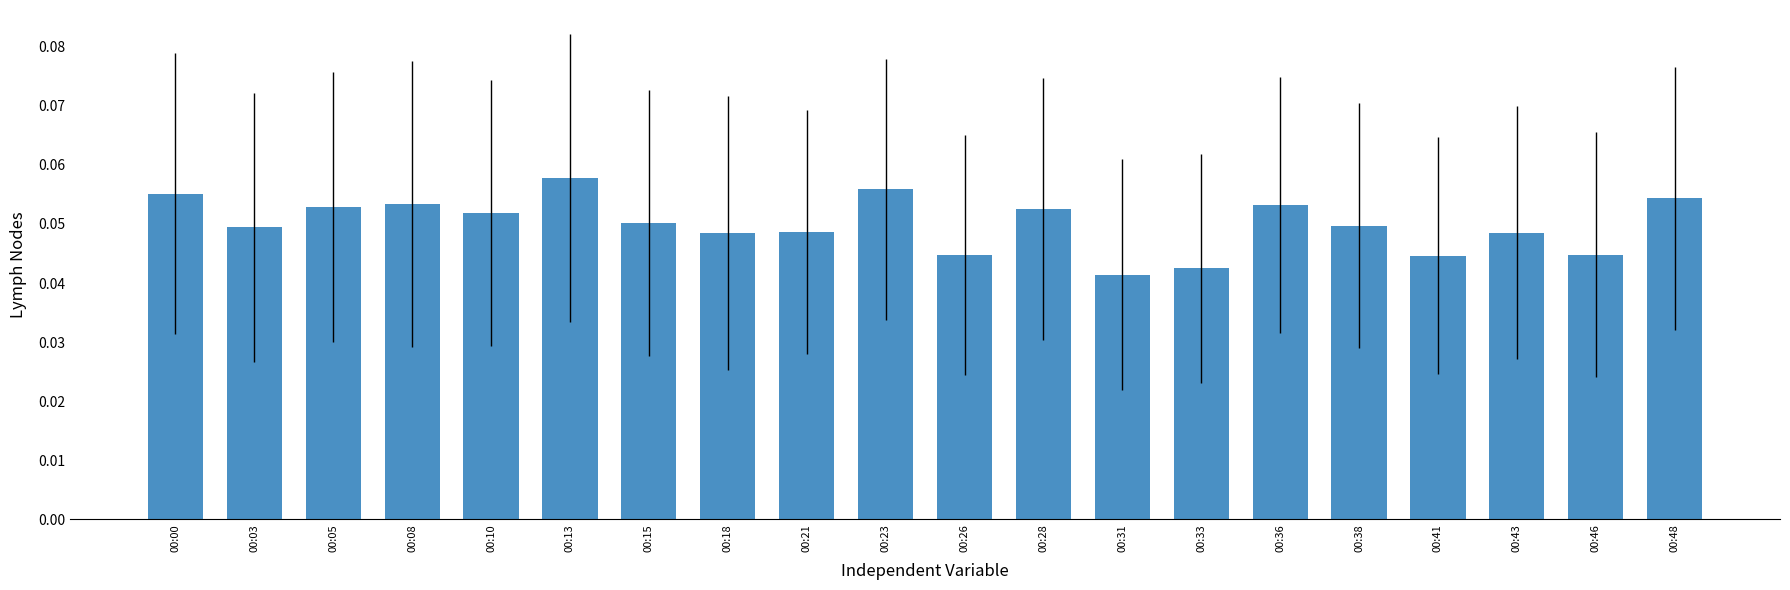

Is it true that the value at 00:36 is 0.0?

False